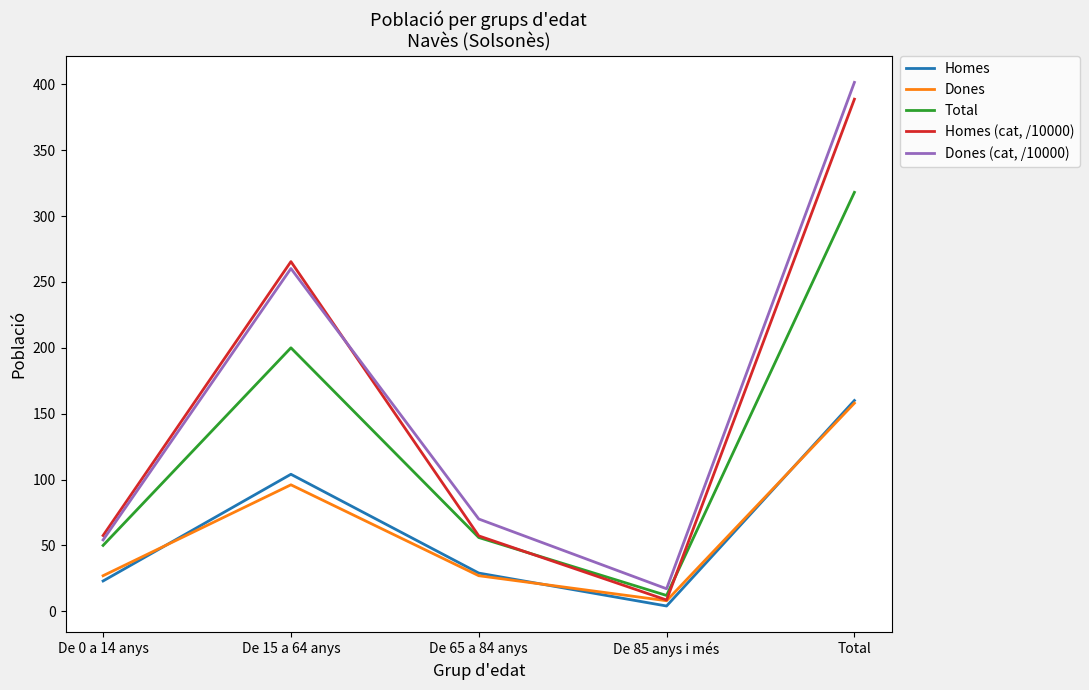

Where is Homes (cat, /10000) nearest to the value 198?

De 15 a 64 anys